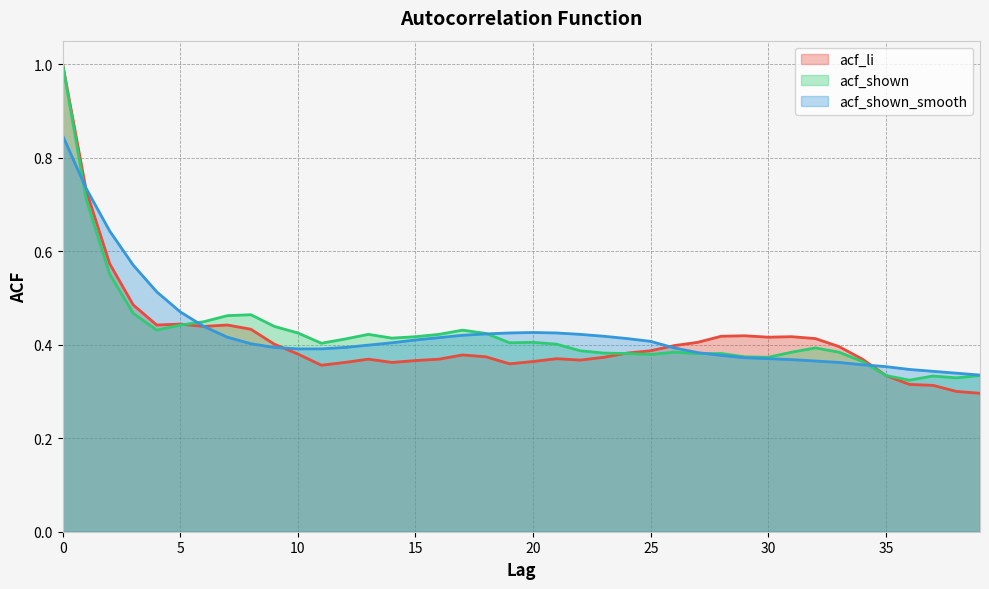

Is it true that acf_shown equals 0.5 at 21?

False